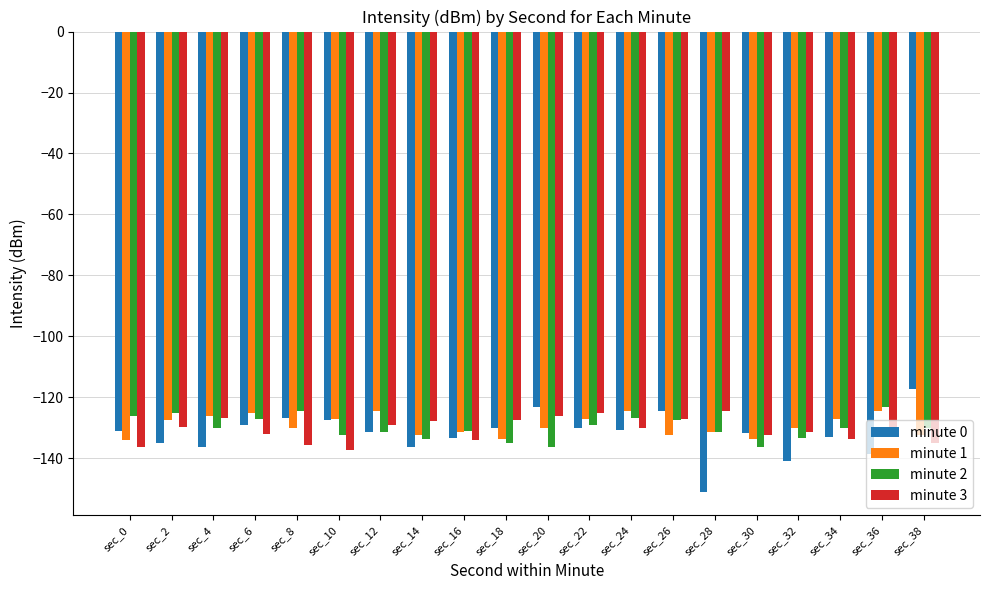

What is the value of the minute 2 bar at the 4th from the left?

-127.1